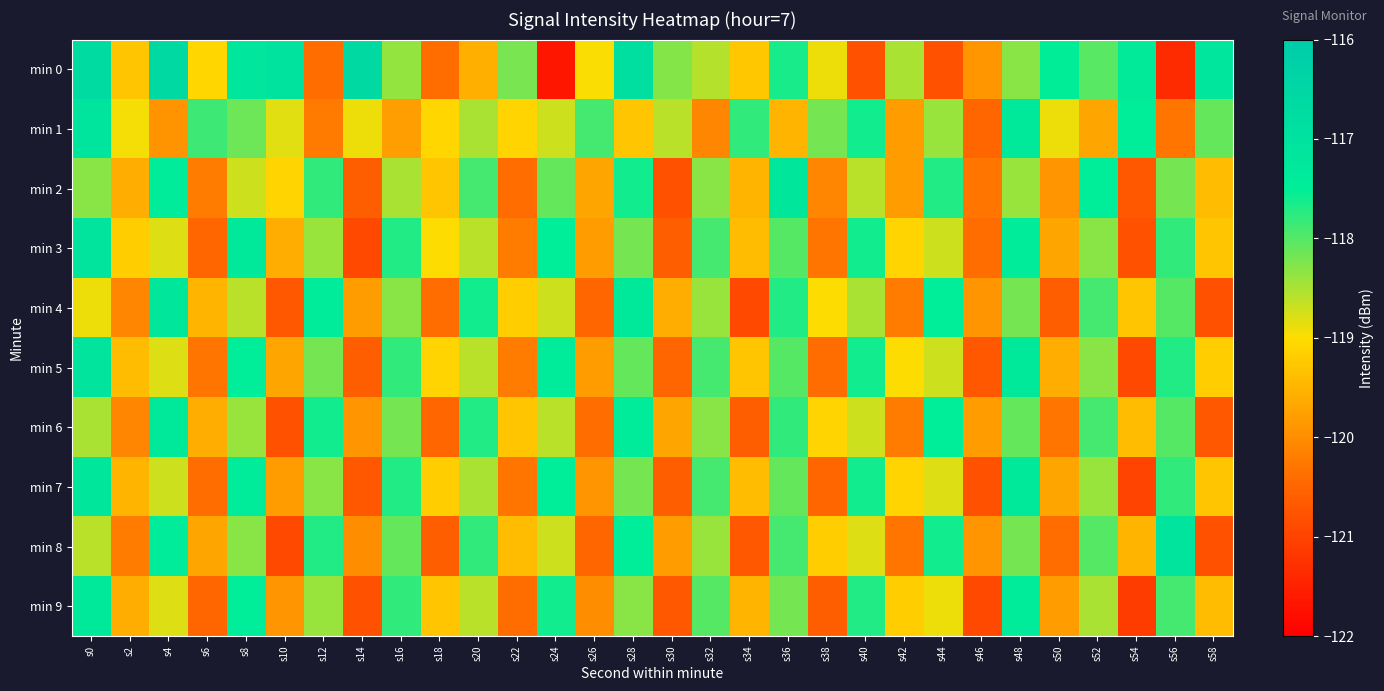

Rank the series by their maximum value, from lowest to highest.

min 6, min 9, min 2, min 4, min 7, min 1, min 3, min 5, min 8, min 0